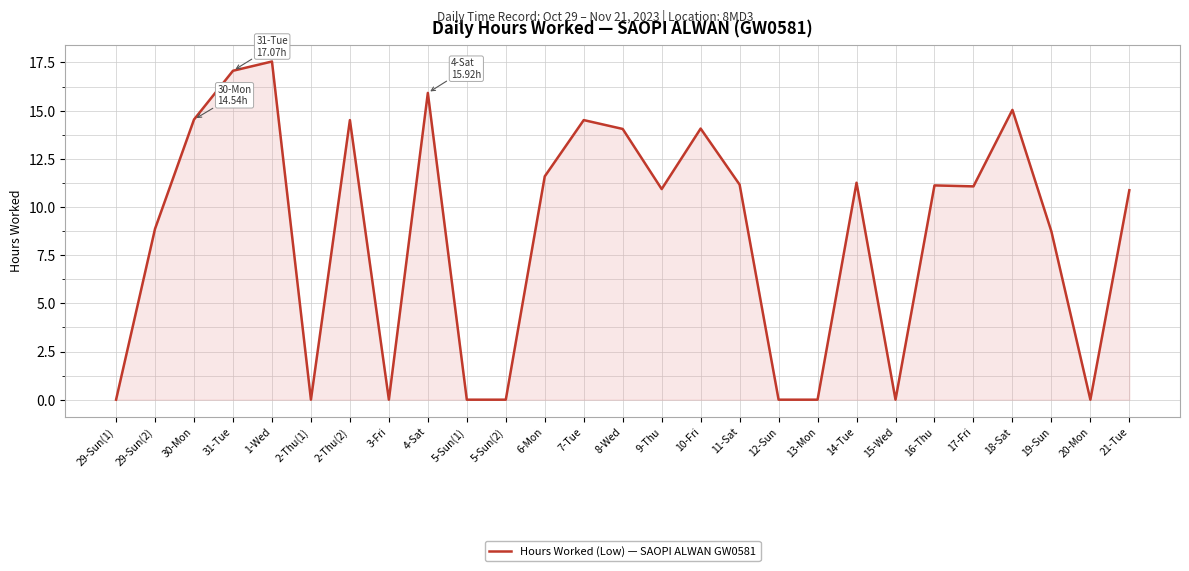

What is the maximum value shown in the chart?

17.6